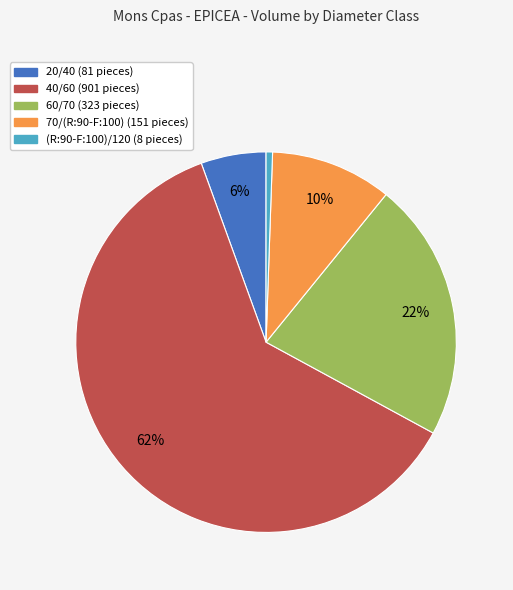

Which slice represents more than half of the pie?

40/60